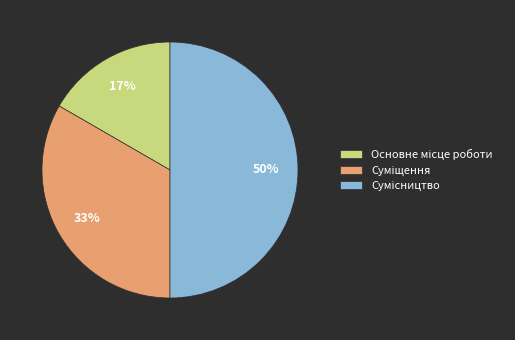

To the nearest percent, what is the average slice percentage?

33%